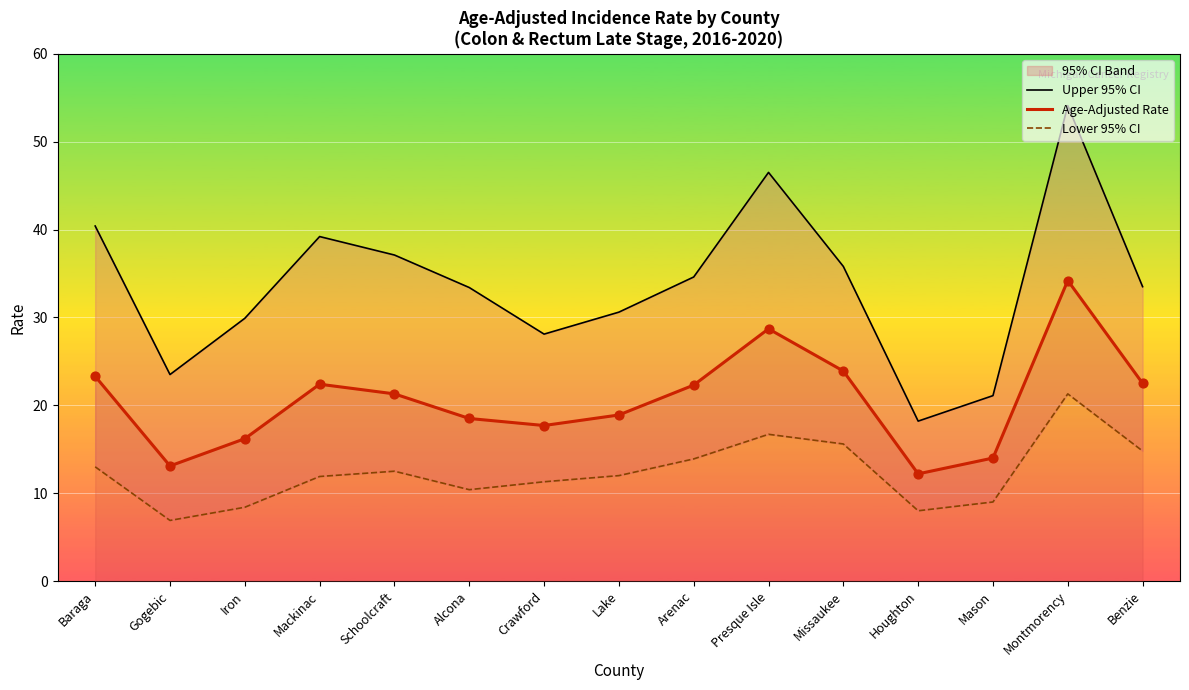

Which series has the largest total across all categories?

Upper 95% CI